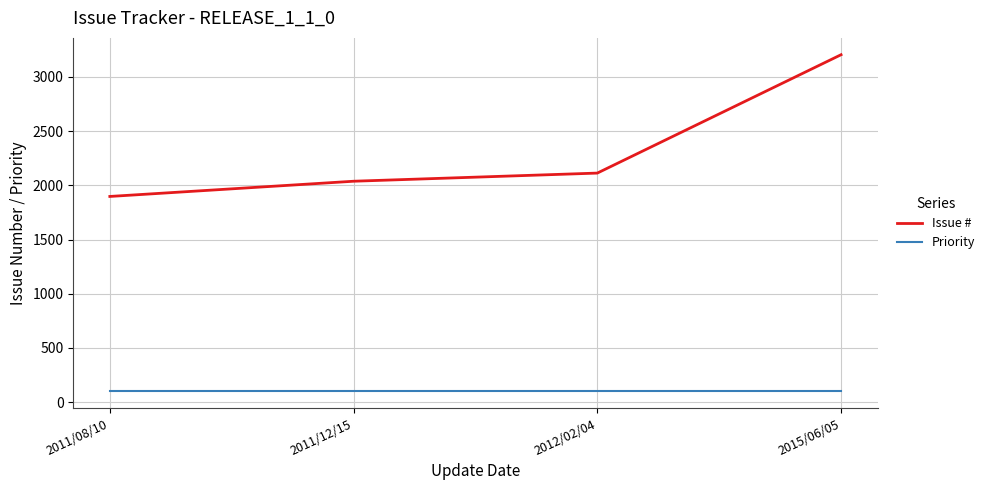

Rank the series by their average value, from lowest to highest.

Priority, Issue #